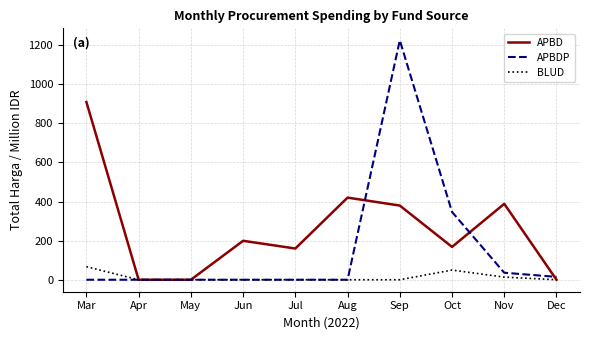

What is the approximate value of APBDP at Sep?

1224.7